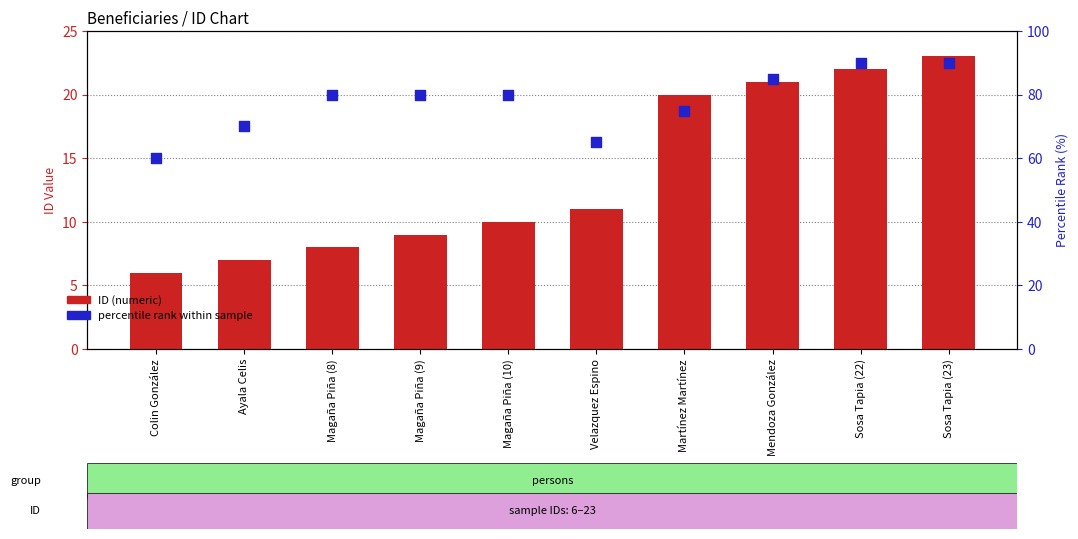

Which series has the largest Y range (max minus min)?

percentile rank within sample